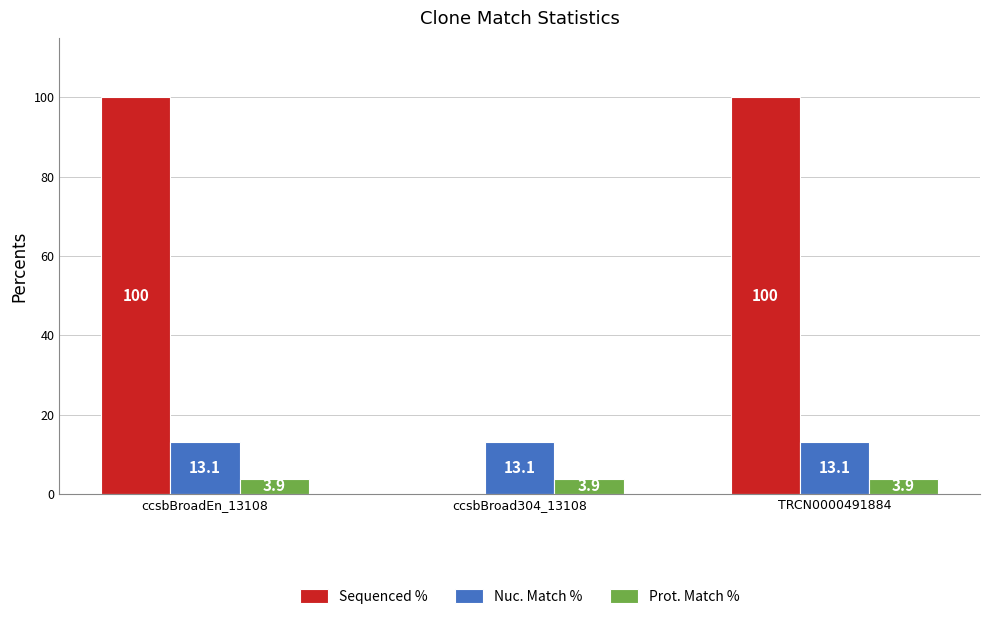

Reading right to left, list all the values displayed in this chart.

Sequenced %: TRCN0000491884=100.0	ccsbBroad304_13108=0.0	ccsbBroadEn_13108=100.0
Nuc. Match %: TRCN0000491884=13.1	ccsbBroad304_13108=13.1	ccsbBroadEn_13108=13.1
Prot. Match %: TRCN0000491884=3.9	ccsbBroad304_13108=3.9	ccsbBroadEn_13108=3.9